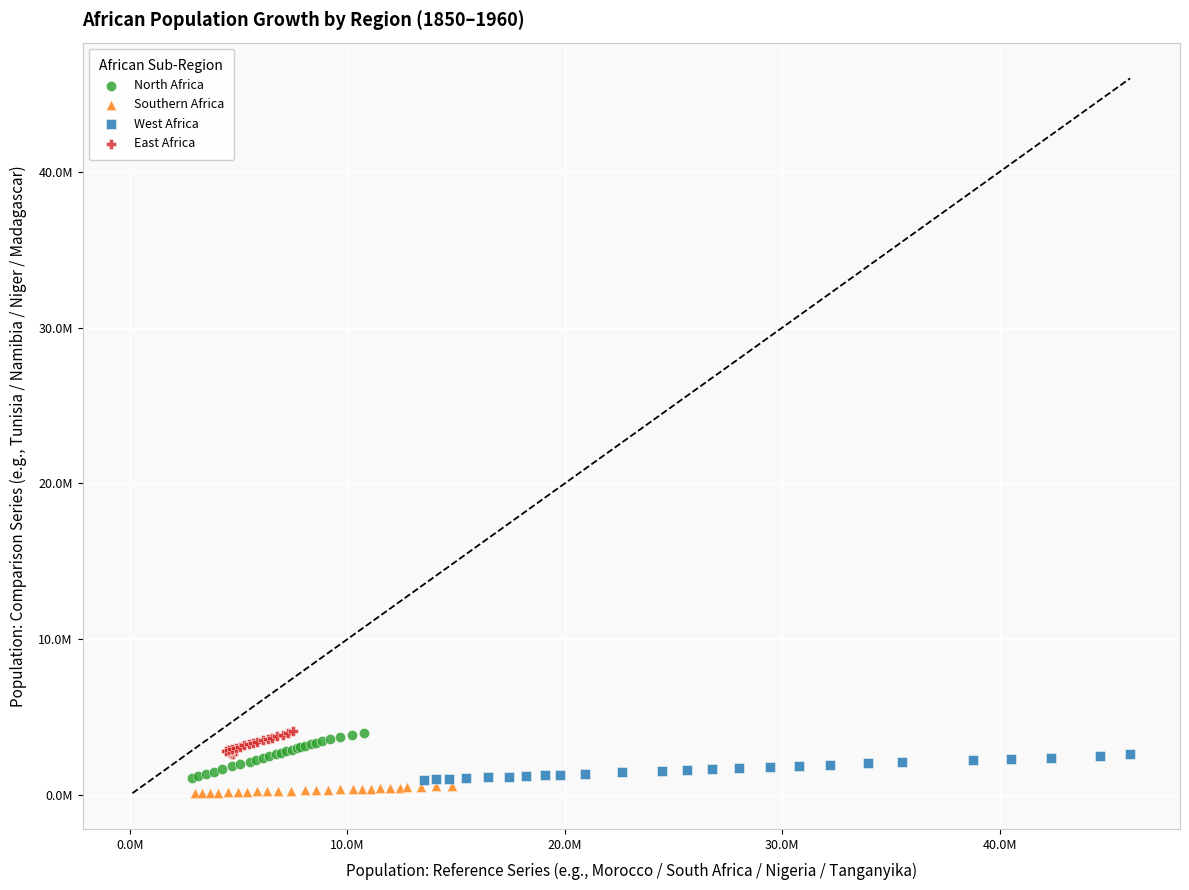

Which series has the largest Y range (max minus min)?

North Africa